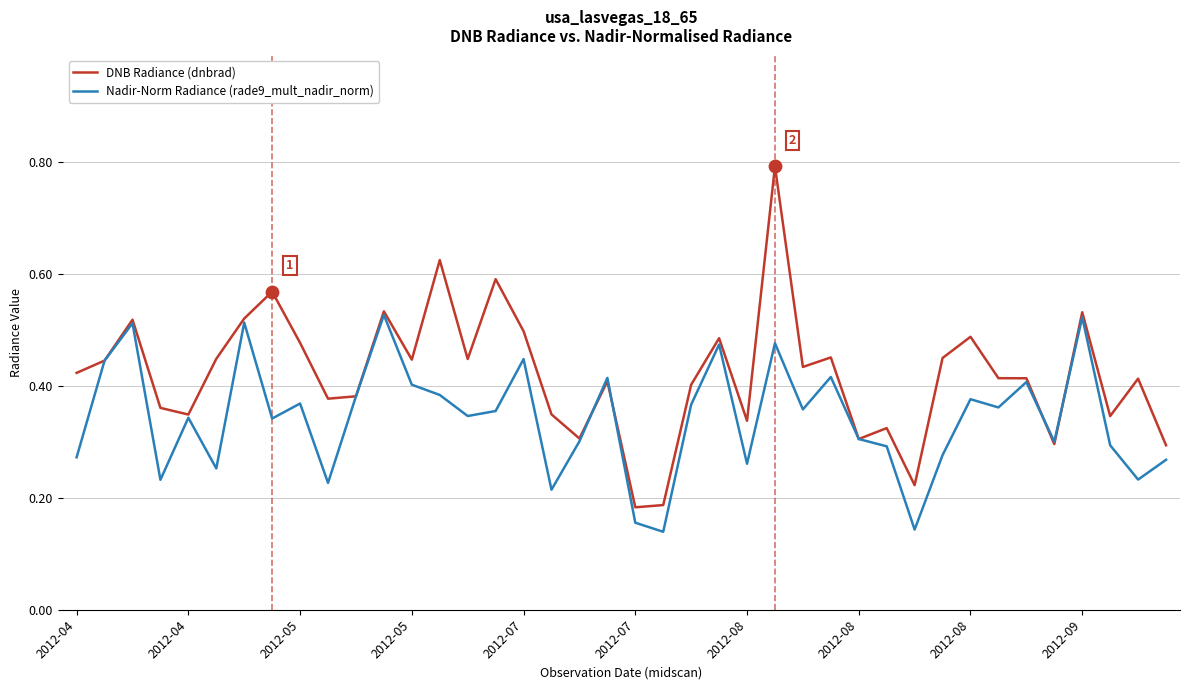

Which series has the largest range (max minus min)?

DNB Radiance (dnbrad)